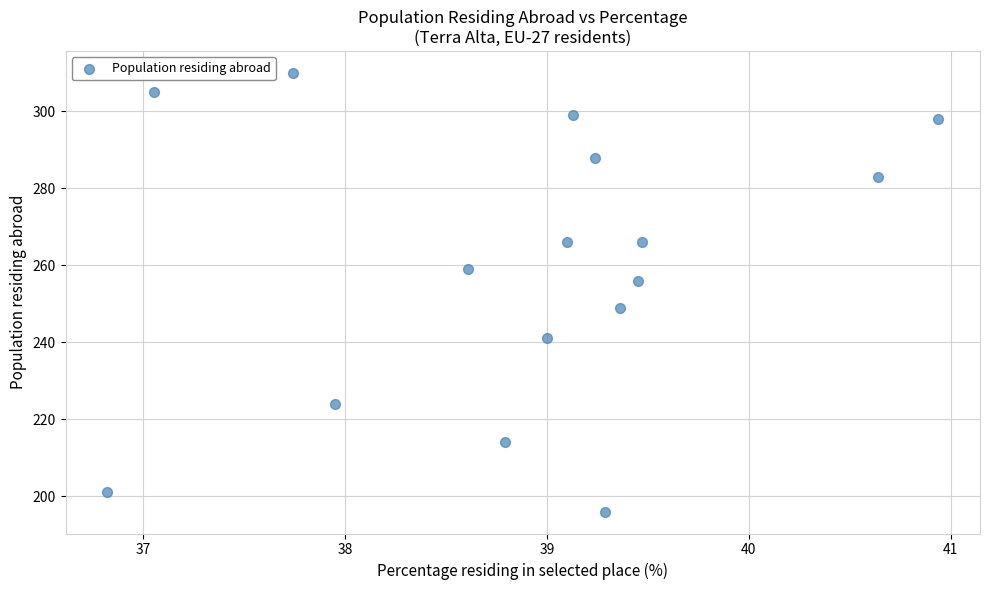

What is the range of Y values (max minus min)?

114